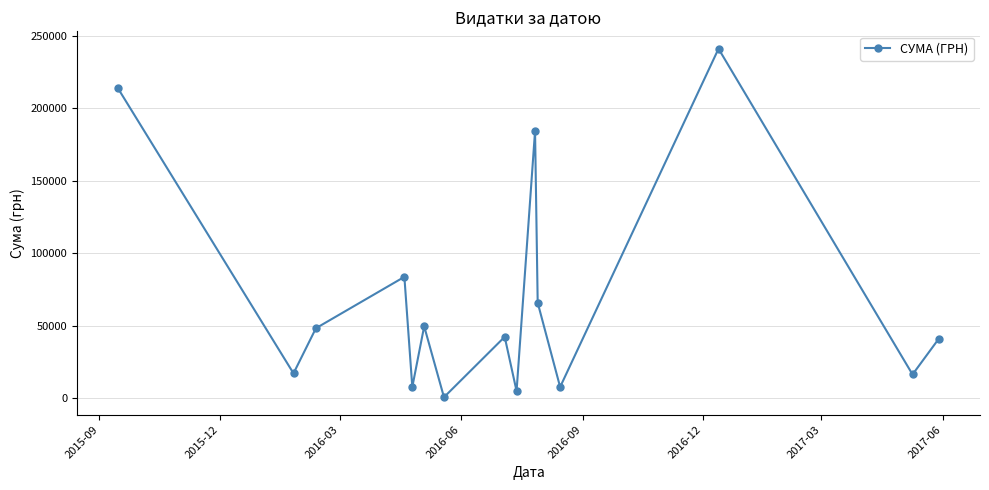

What is the difference between the maximum and second lowest values?

236488.0